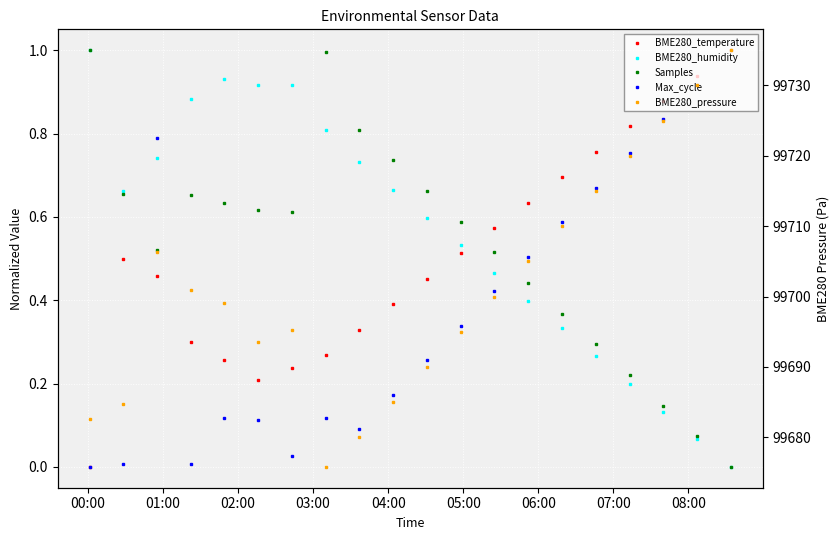

List the series in order of their peak value, highest first.

BME280_pressure, BME280_temperature, BME280_humidity, Samples, Max_cycle